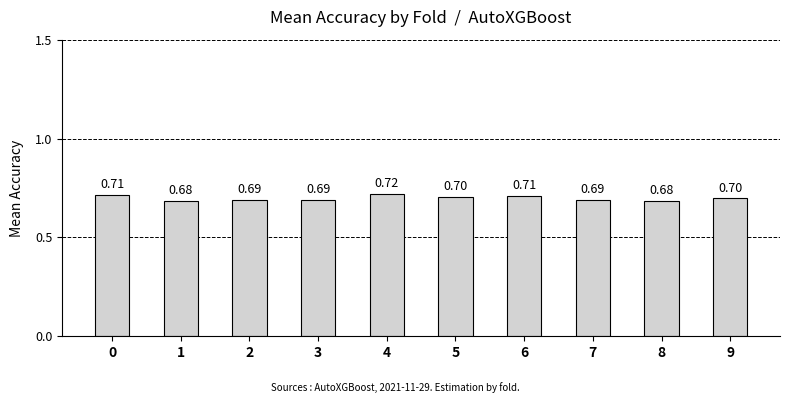

Reading left to right, extract all data points from this chart.

0=0.7	1=0.7	2=0.7	3=0.7	4=0.7	5=0.7	6=0.7	7=0.7	8=0.7	9=0.7